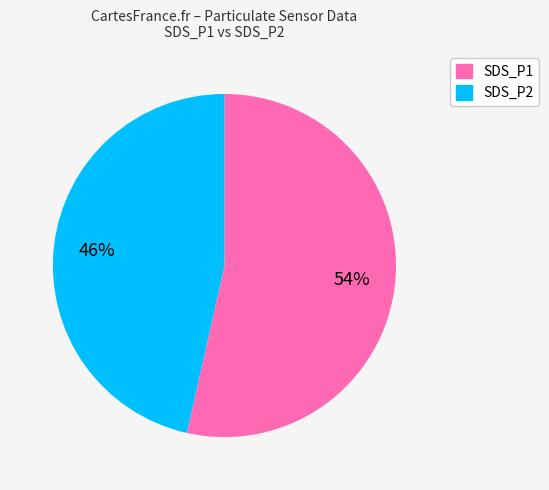

To the nearest percent, what percentage of the pie is SDS_P2?

46%